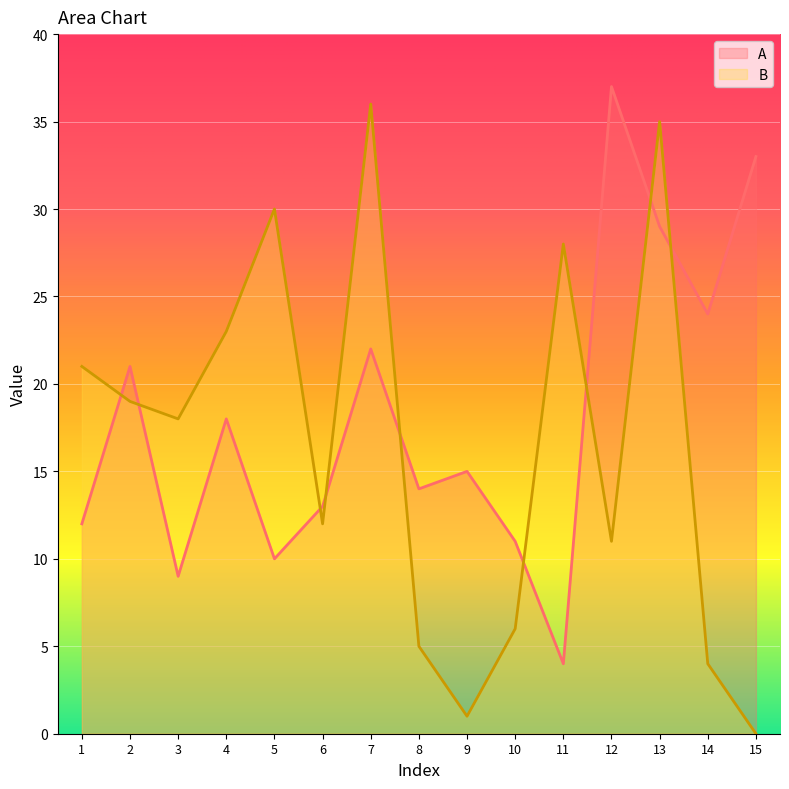

What is the total value across all series at 7?

58